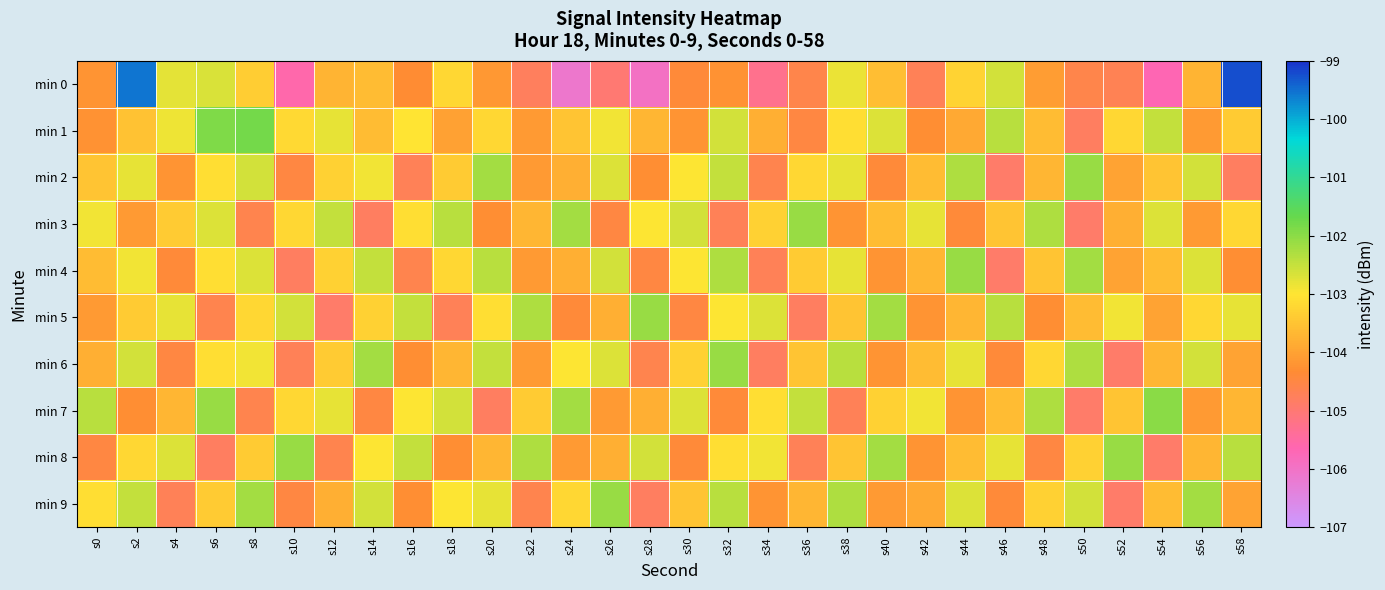

At s32, list the series in order from smallest to largest.

min 3, min 7, min 0, min 8, min 5, min 1, min 2, min 9, min 4, min 6